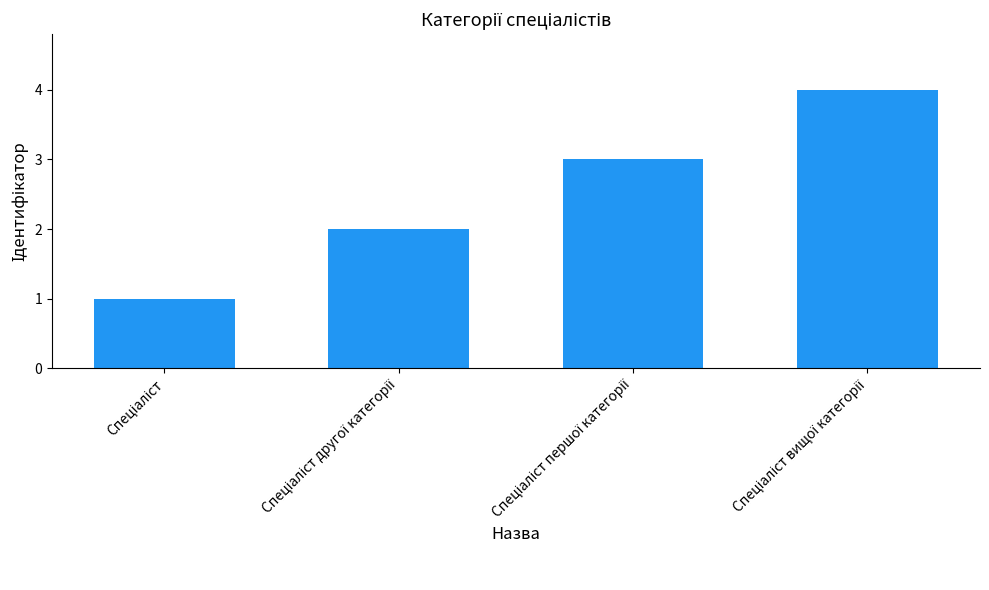

How many values are below 3?

2